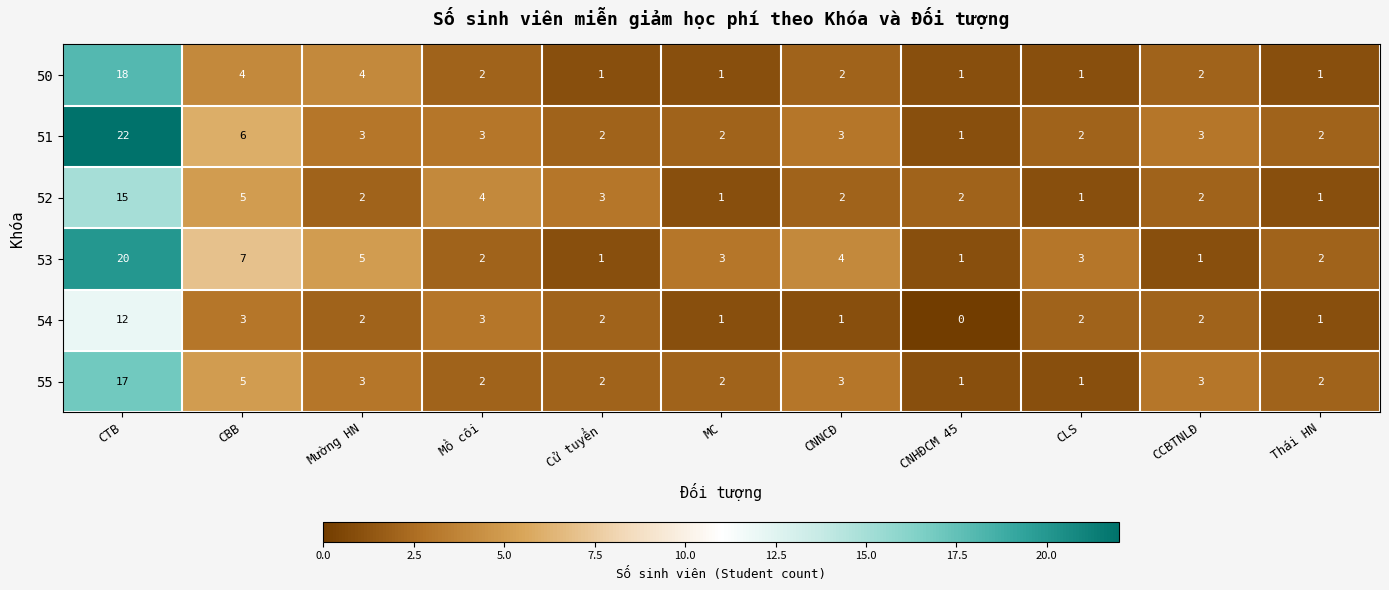

Where is 55 nearest to the value 9?

CBB